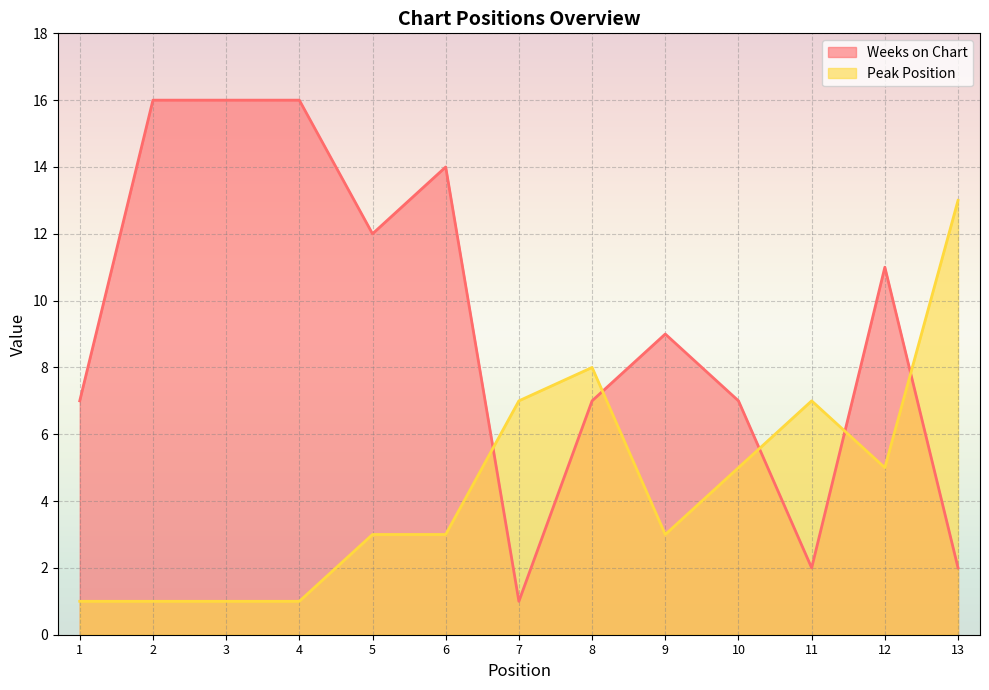

Rank the series by their maximum value, from highest to lowest.

Weeks on Chart, Peak Position